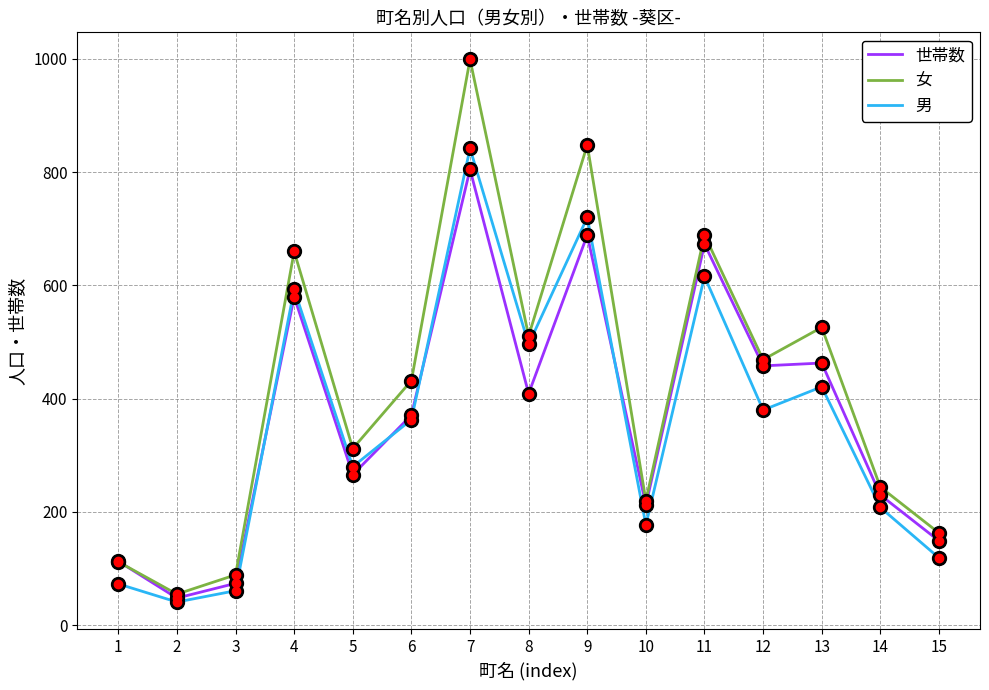

Which series changed the most between 6 and 15?

女